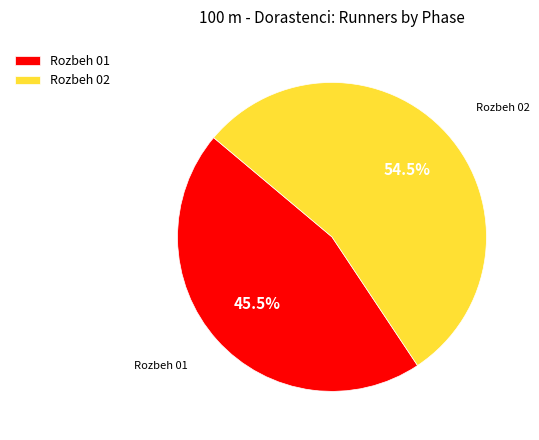

What is the largest slice in the pie chart?

Rozbeh 02